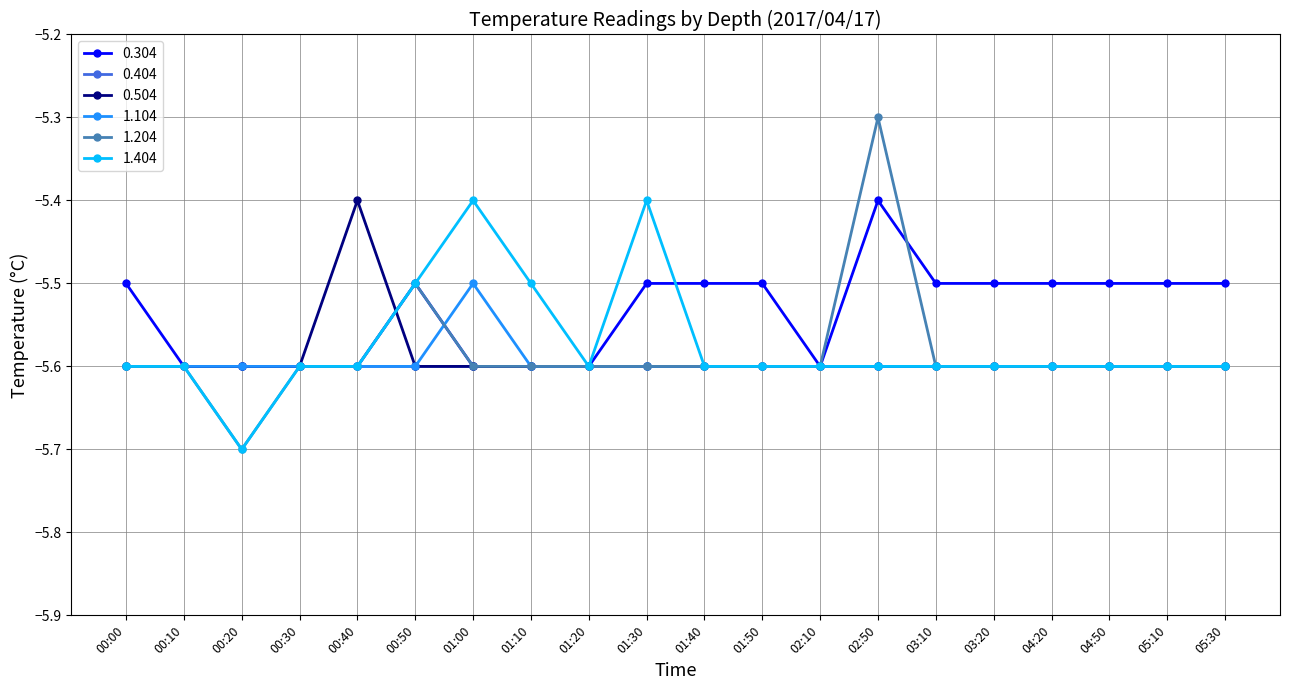

The value of 0.304 at 01:30 is -5.5. True or false?

True